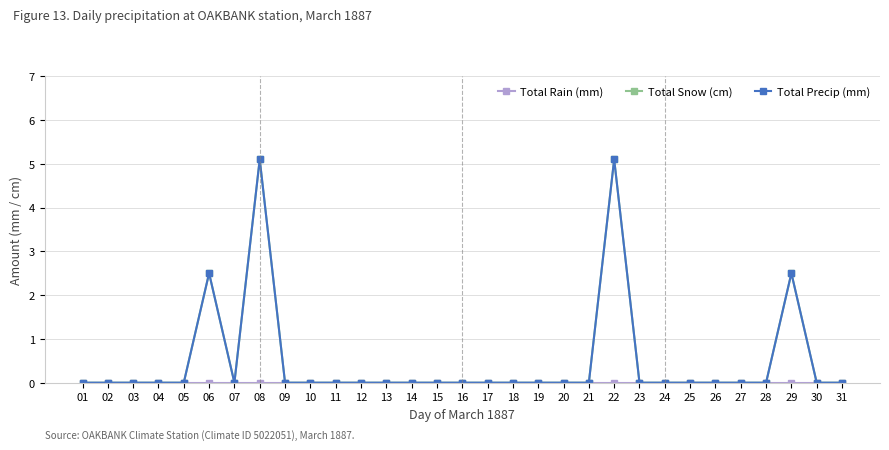

Is this an area chart (filled region under the line)?

No